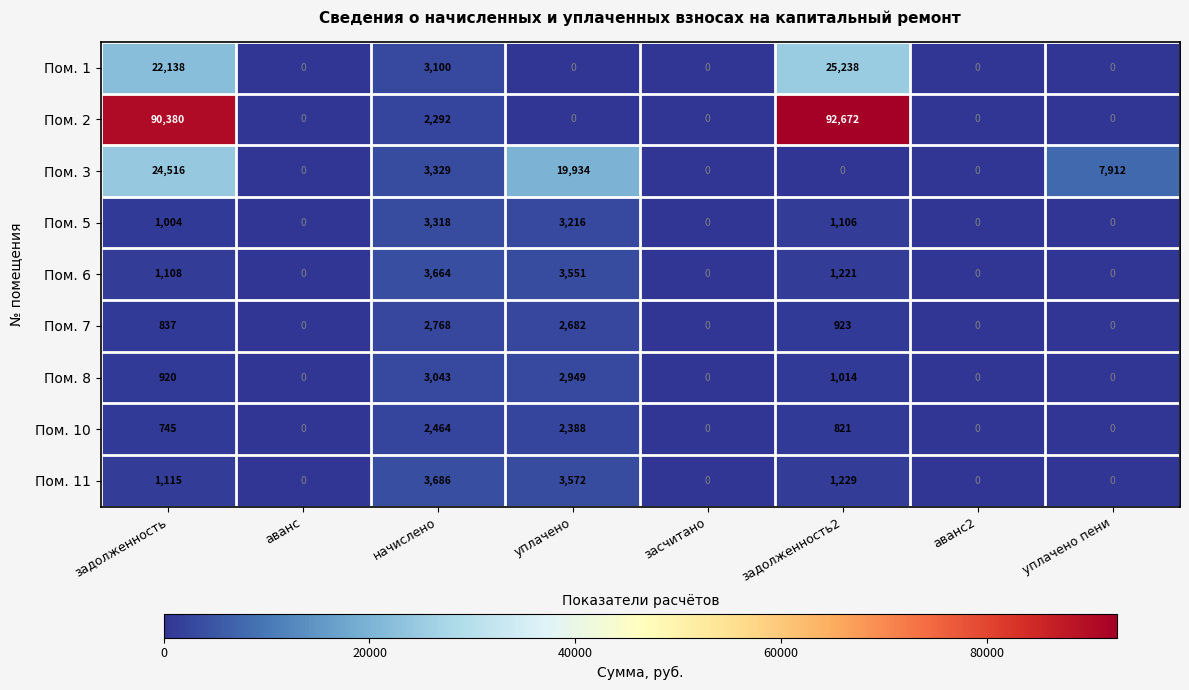

What is the approximate value of Пом. 7 at уплачено, to the nearest 10?

2680